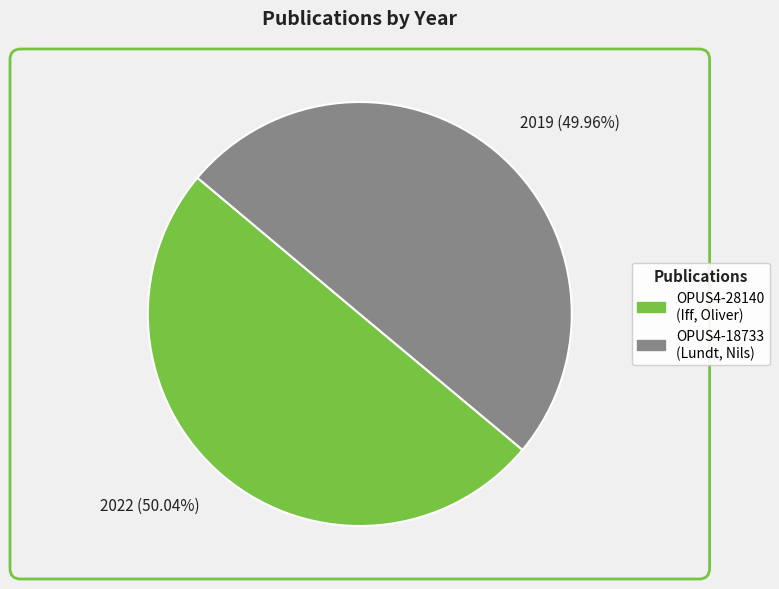

Combined, do 2022 (50.04%) and 2019 (49.96%) account for over 50%?

Yes